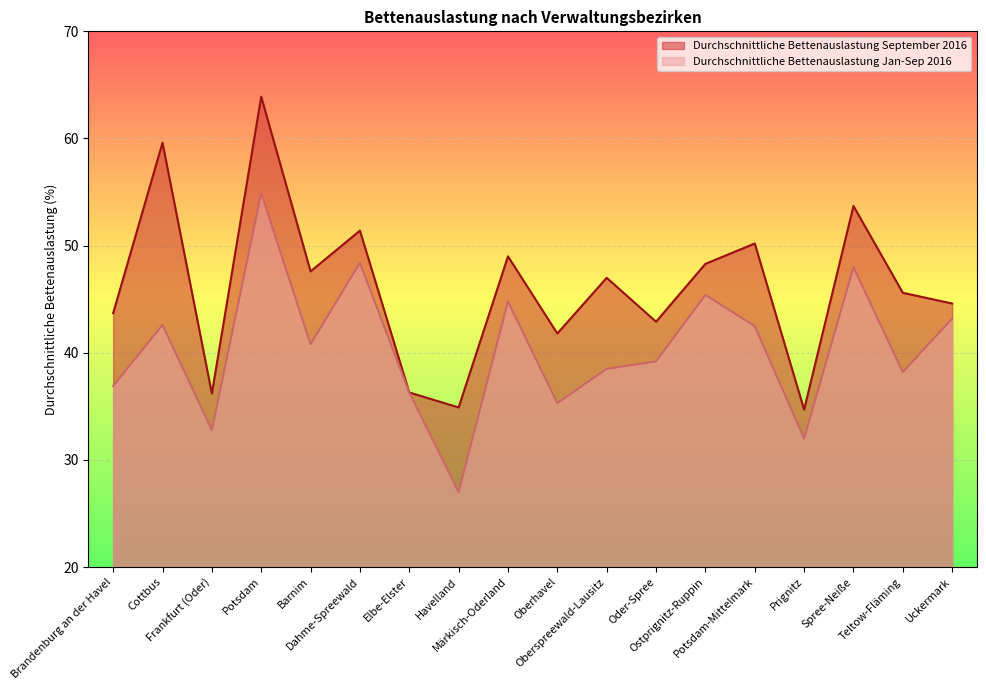

What value does the Durchschnittliche Bettenauslastung September 2016 series have at Cottbus?

59.6